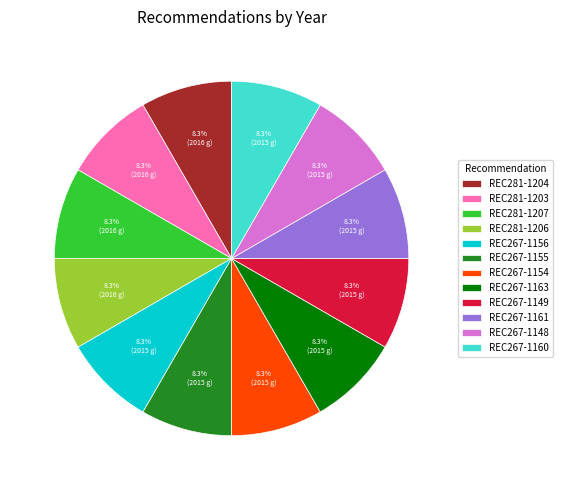

Is there any slice that represents more than half of the pie?

No